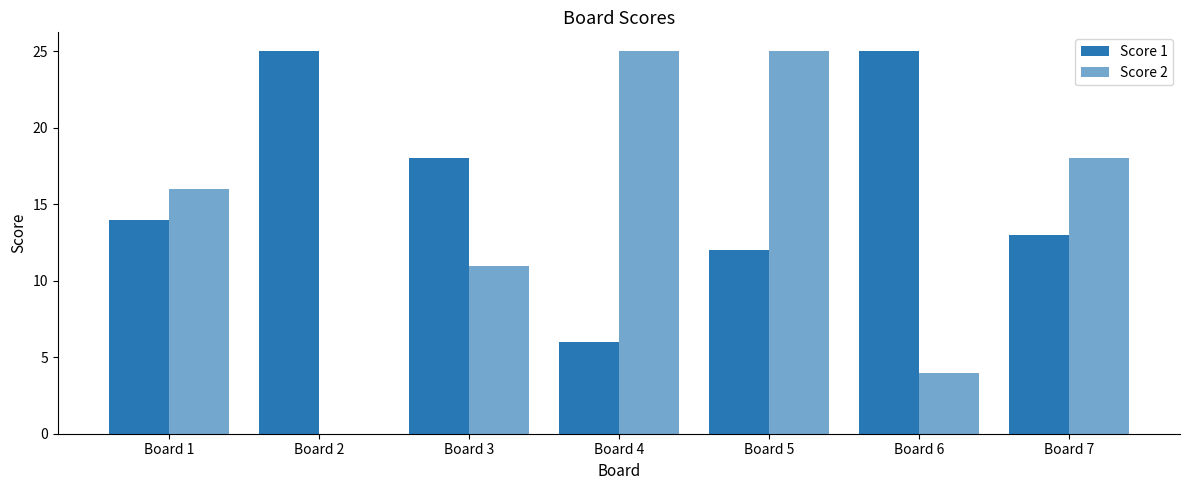

Does the chart contain stacked bars?

No